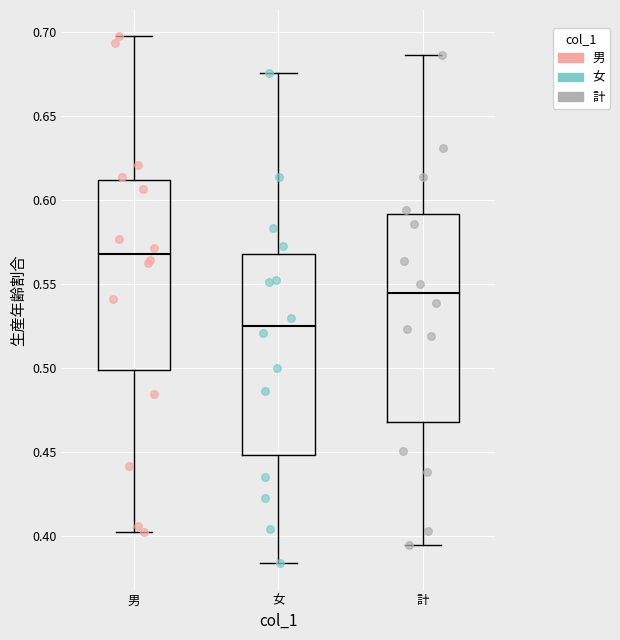

Reading left to right, read every box against the y-axis: the position of its median line, the range the box covers, and the ends of its whiskers. The values are not printed on the chart, so give them approximately, as read against the axis.

男: median 0.570, box 0.500 to 0.610, whiskers 0.400 to 0.700
女: median 0.525, box 0.450 to 0.570, whiskers 0.385 to 0.675
計: median 0.545, box 0.470 to 0.590, whiskers 0.395 to 0.685